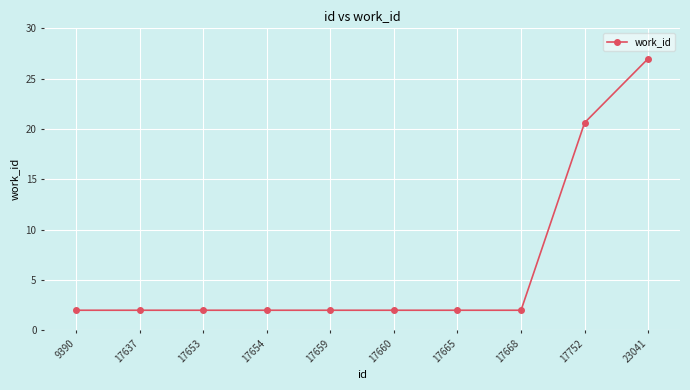

Reading left to right, list all the values displayed in this chart.

2.0	2.0	2.0	2.0	2.0	2.0	2.0	2.0	20.6	27.0